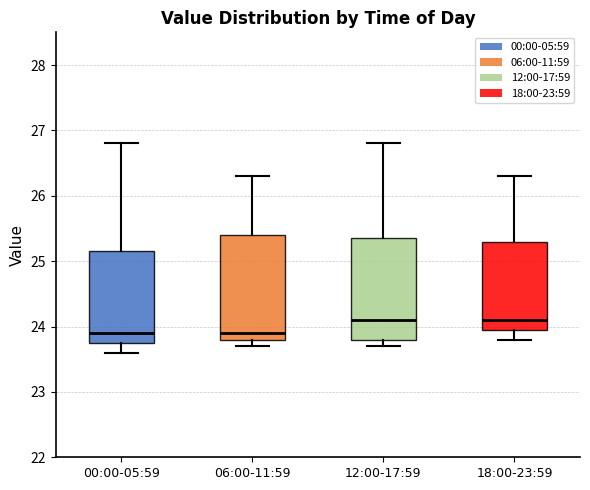

Where does the lower whisker of the box for 00:00-05:59 end on the y-axis? The values are not printed on the chart, so give them approximately, as read against the axis.

23.6